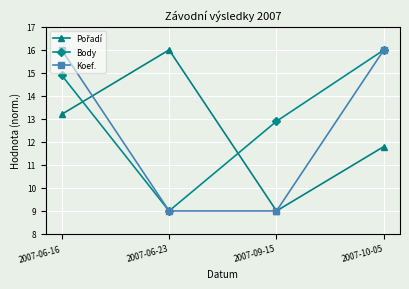

True or false: Body has a value of 14.9 at 2007-06-16.

True